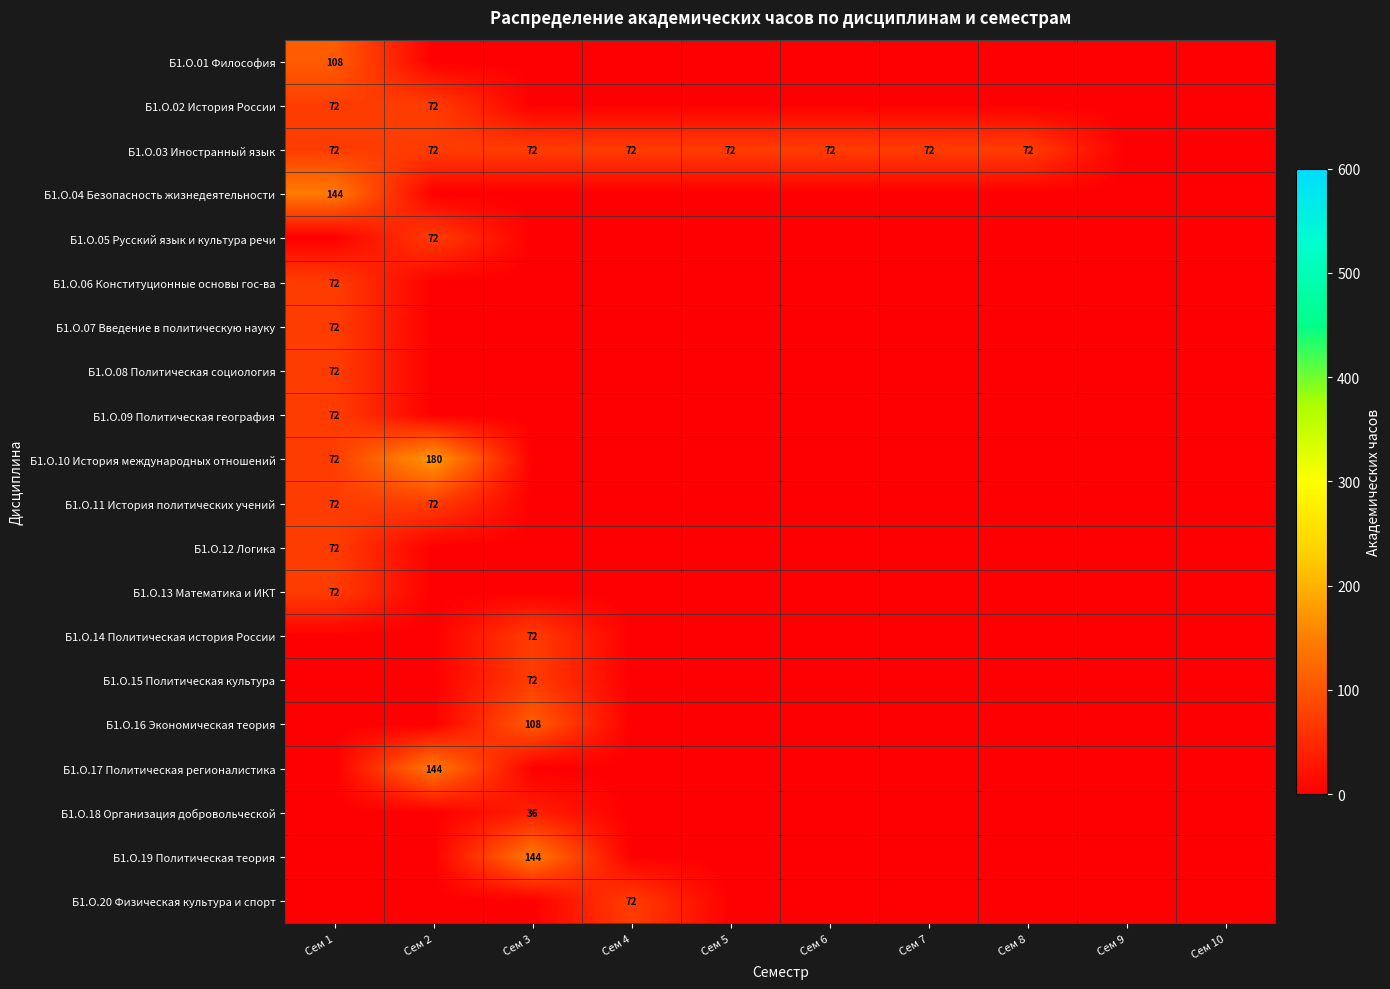

What is the sum of all Б1.О.13 Математика и ИКТ values?

72